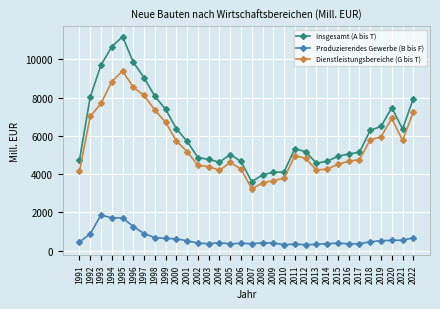

What is the smallest value displayed?

309.2